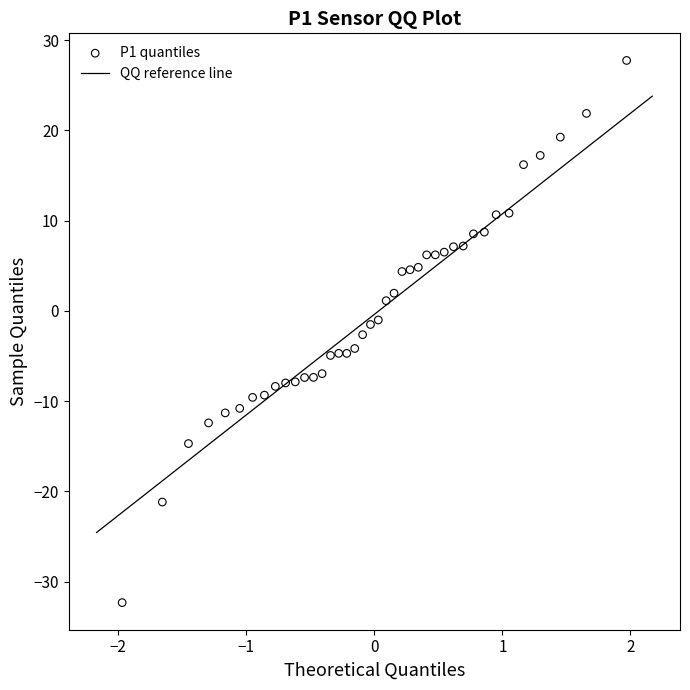

What is the range of Y values (max minus min)?

60.1